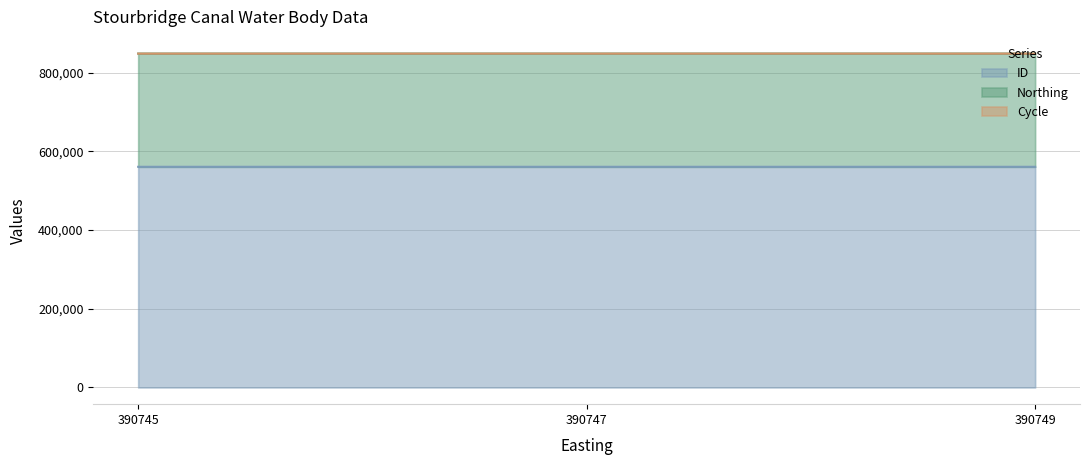

What is the value of the Cycle point at the 1st from the left?

3